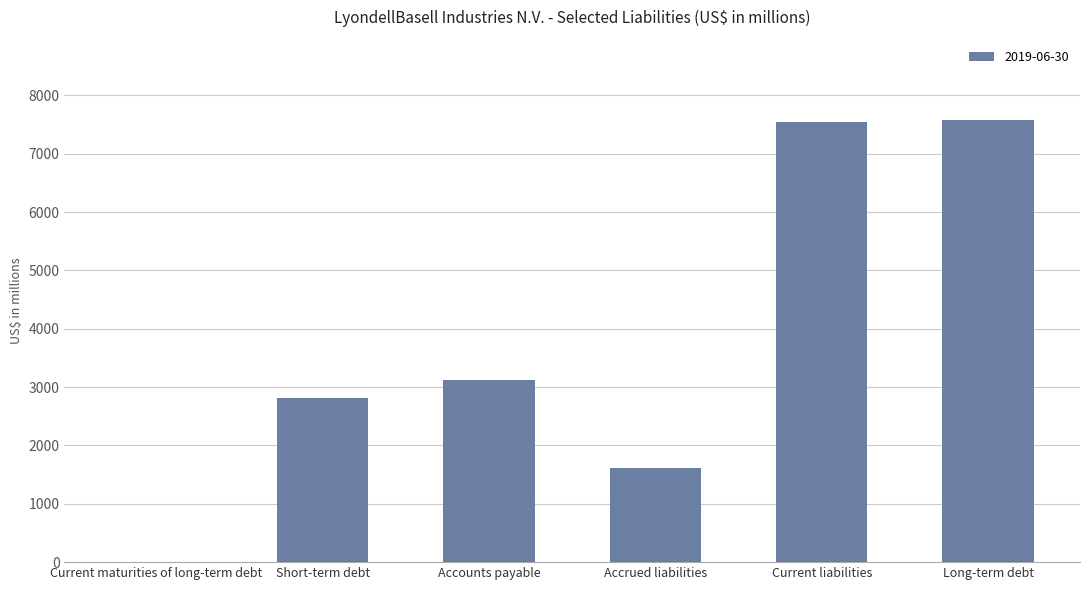

At which label is the value closest to 3795?

Accounts payable